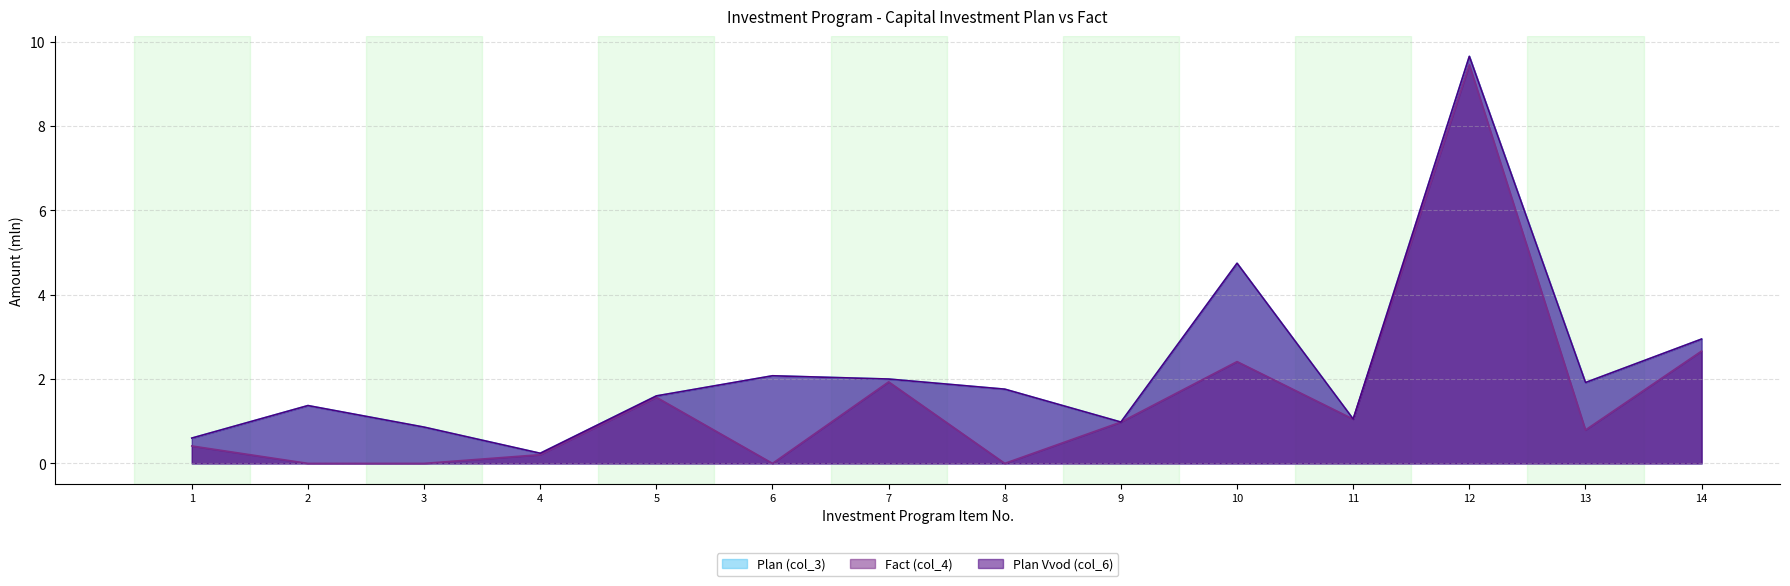

At 12, list the series in order from smallest to largest.

Fact (col_4), Plan (col_3), Plan Vvod (col_6)